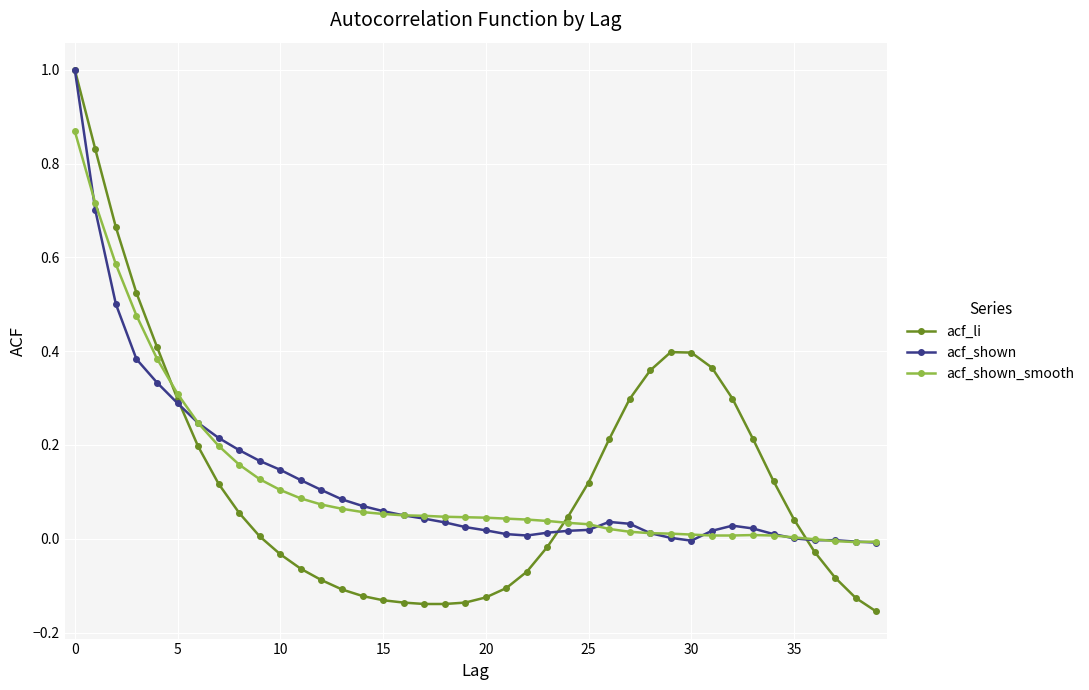

After their last crossing, which series has the higher values: acf_li or acf_shown_smooth?

acf_shown_smooth